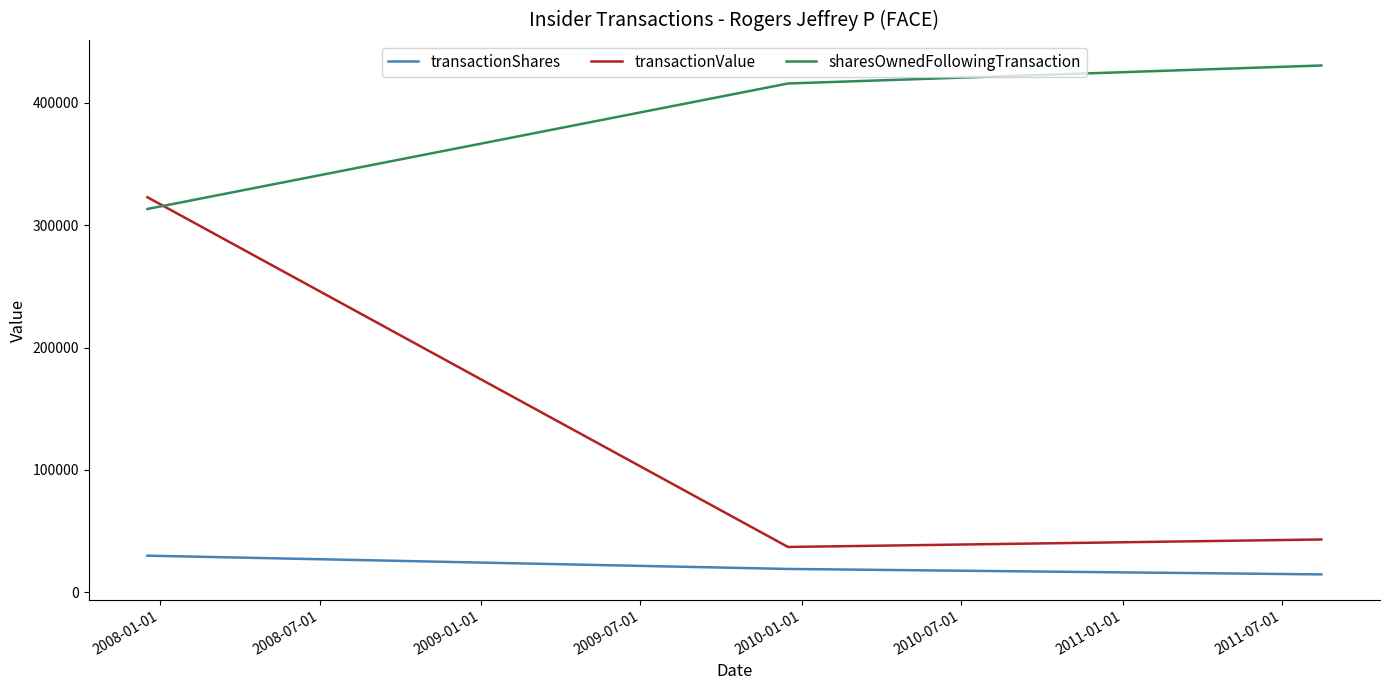

What is the minimum value shown in the chart?

14700